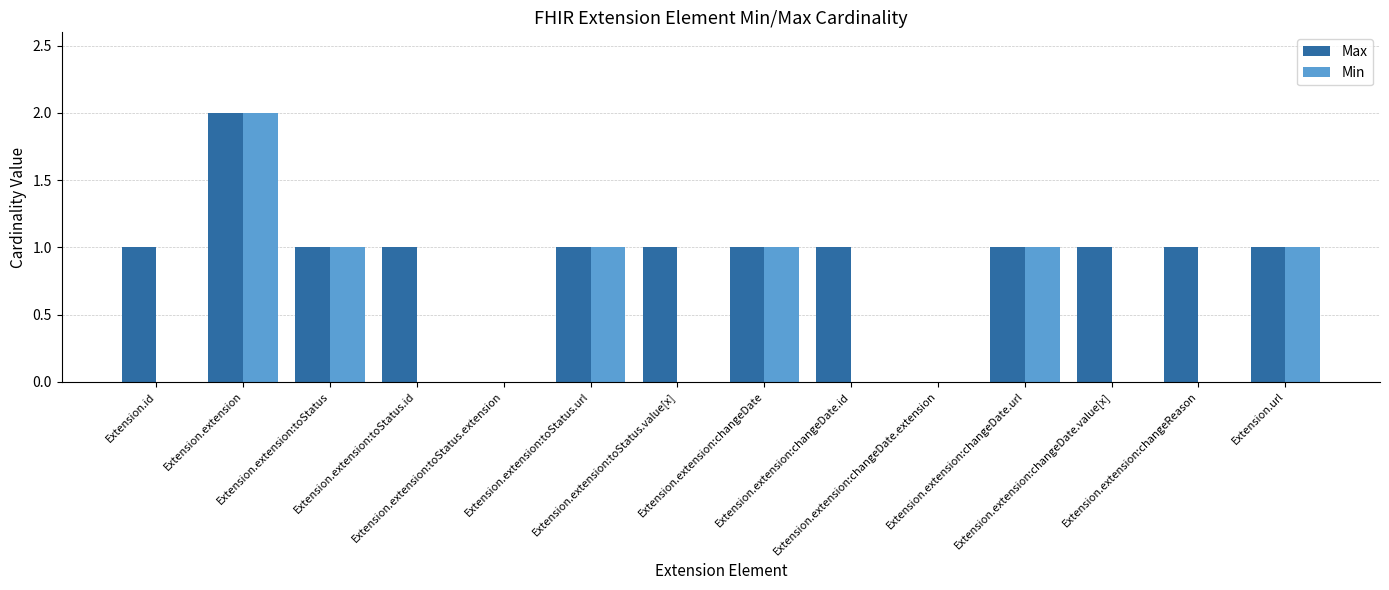

Which series has the largest total across all categories?

Max